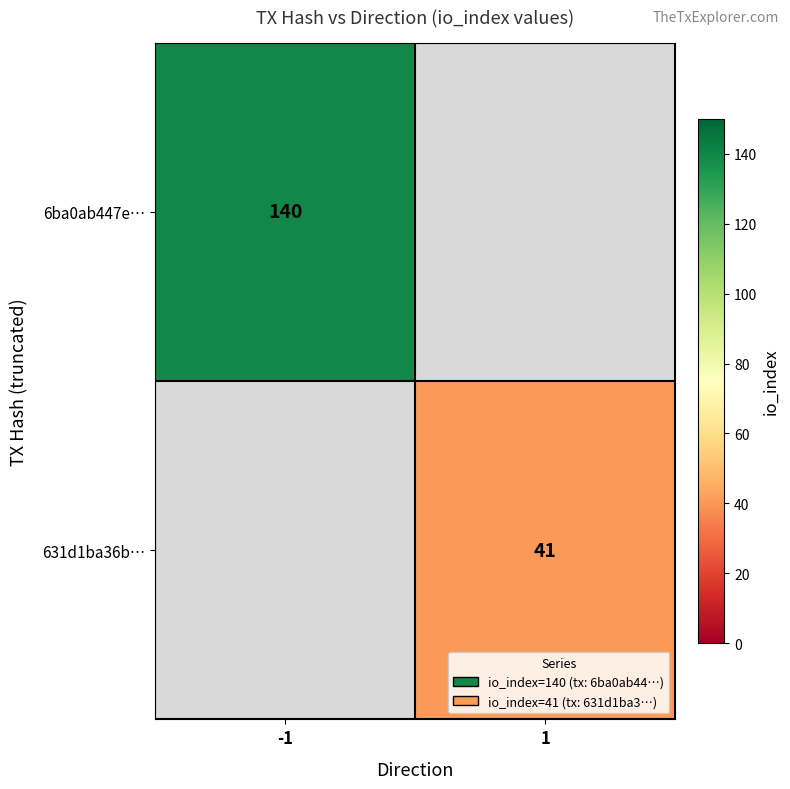

The value of 6ba0ab447e… at -1 is 191.4. True or false?

False